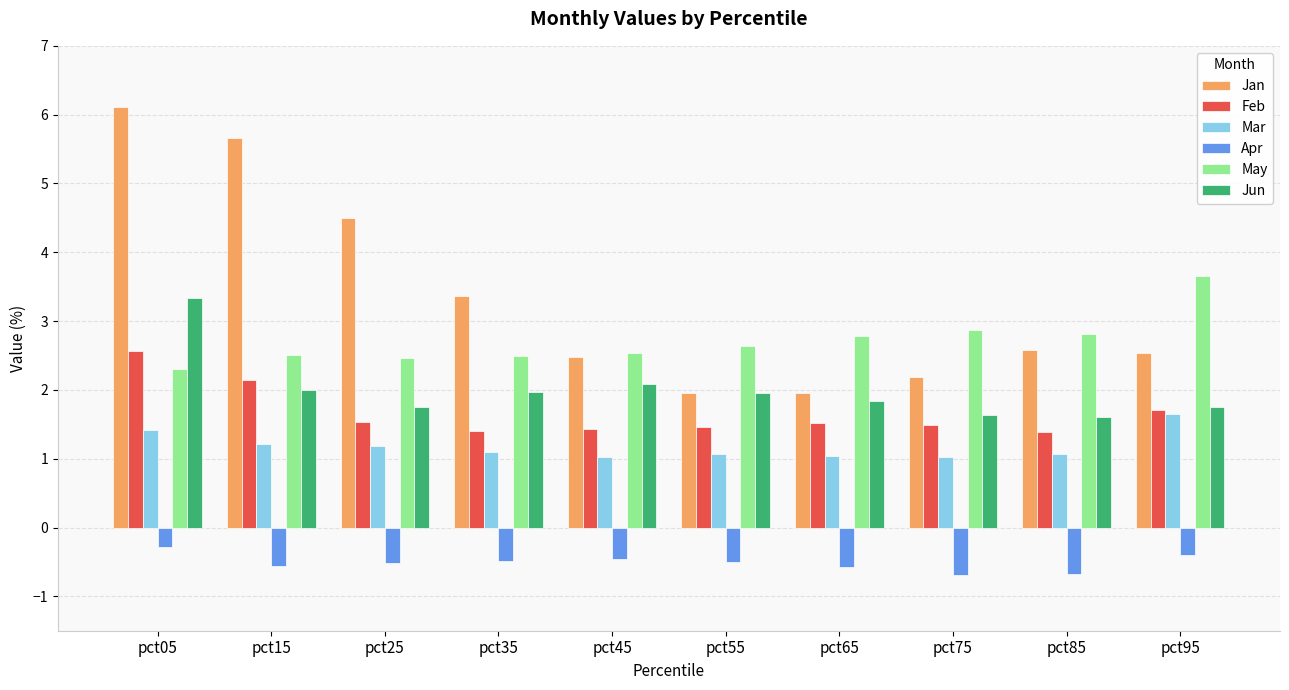

Between pct25 and pct85, which series saw the biggest shift?

Jan